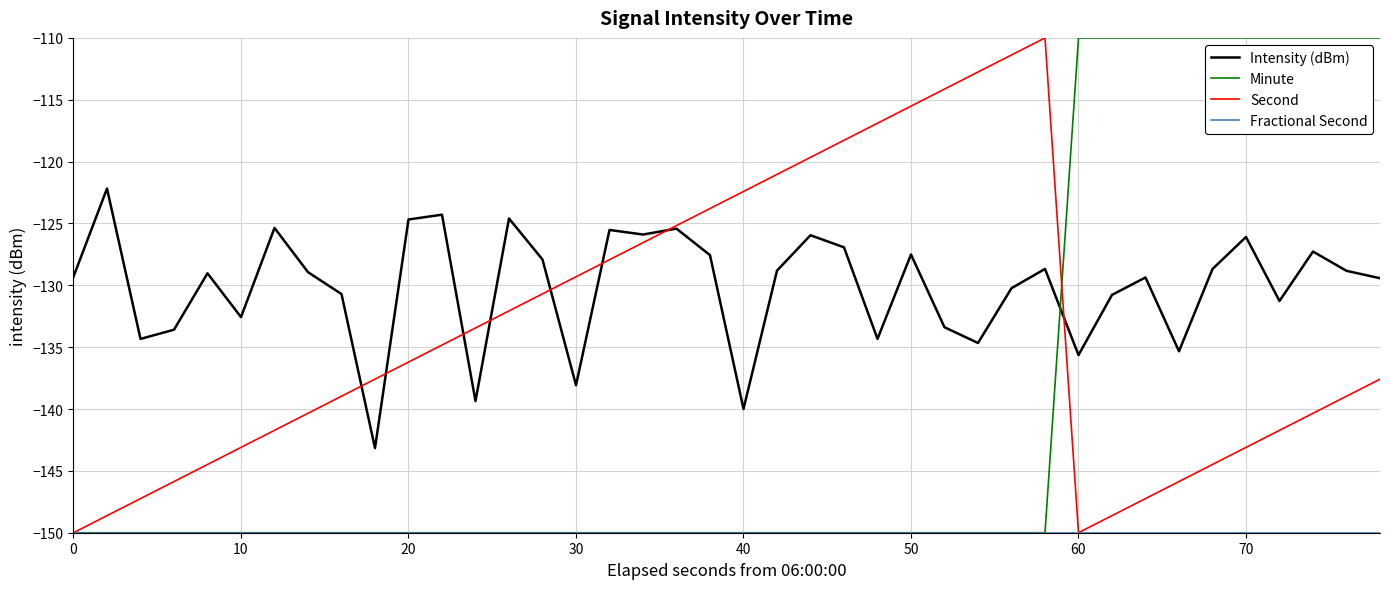

Is this an area chart (filled region under the line)?

No